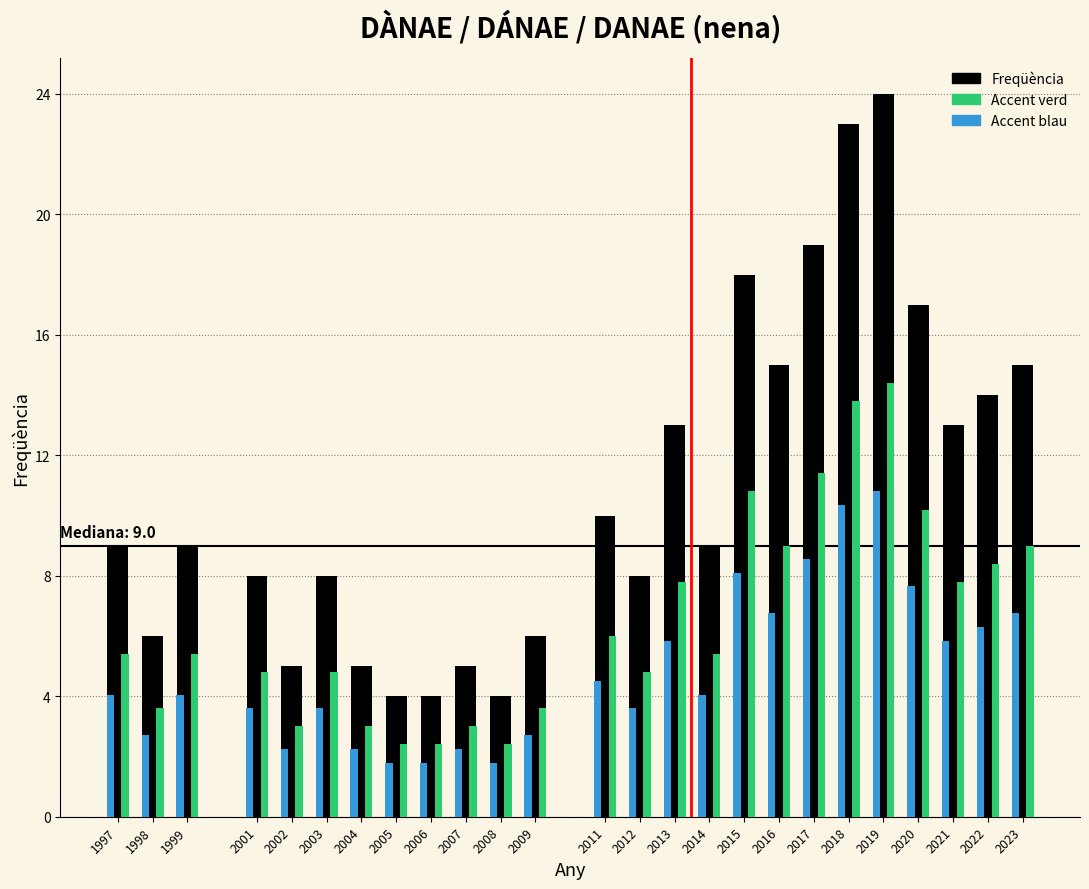

At which category is the sum across all series the highest?

2019